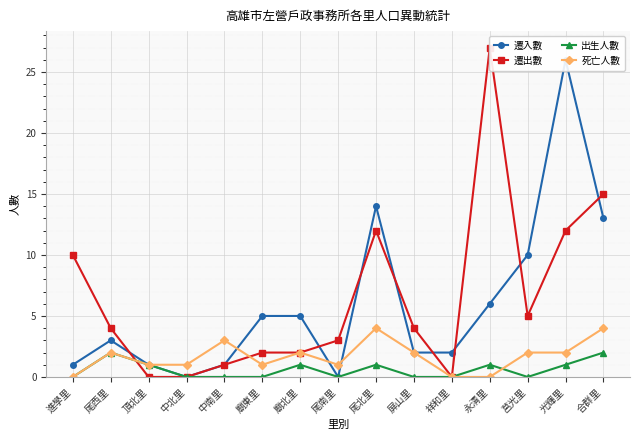

Which series has the widest spread of values?

遷出數